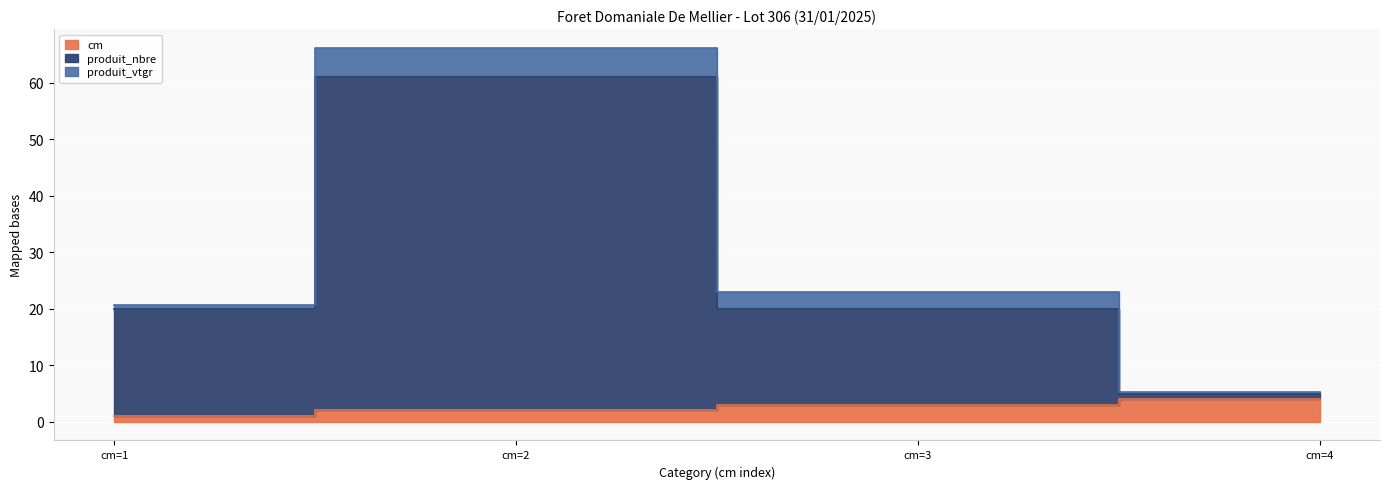

What is the average value of the cm series?

2